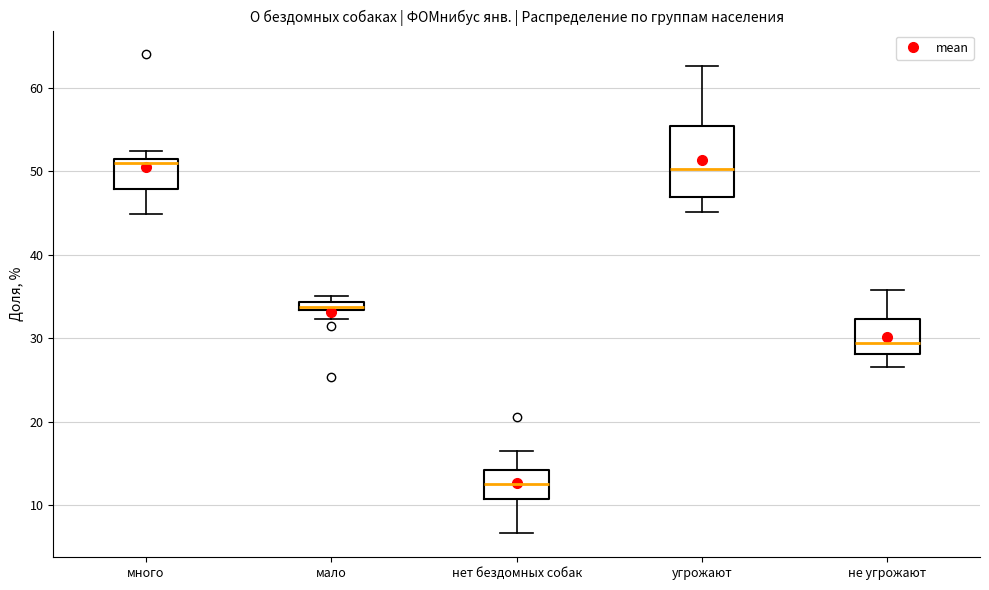

Comparing the boxes themselves (not the whiskers), which one is the tallest?

угрожают